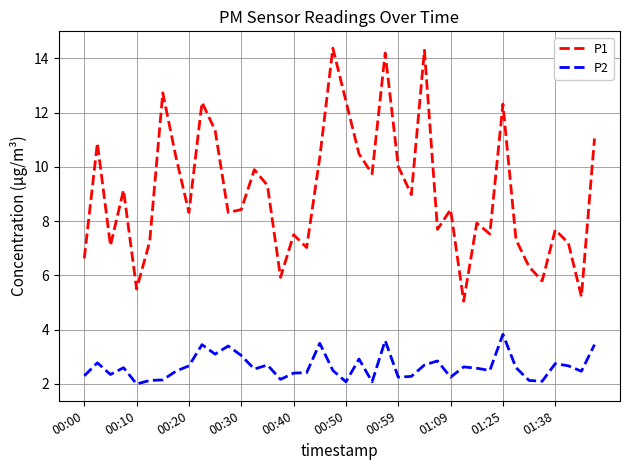

List the series in order of their peak value, highest first.

P1, P2